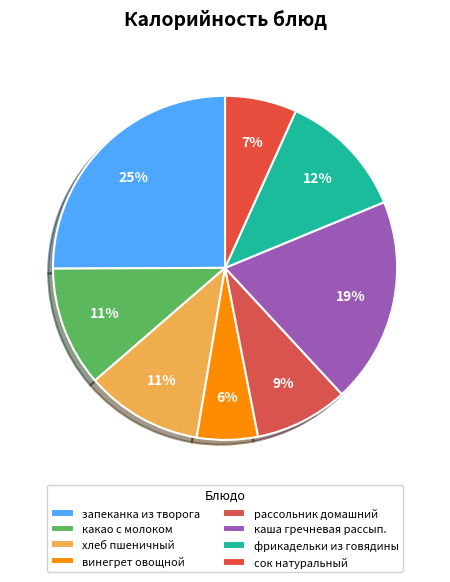

True or false: какао с молоком accounts for 11% of the total.

True